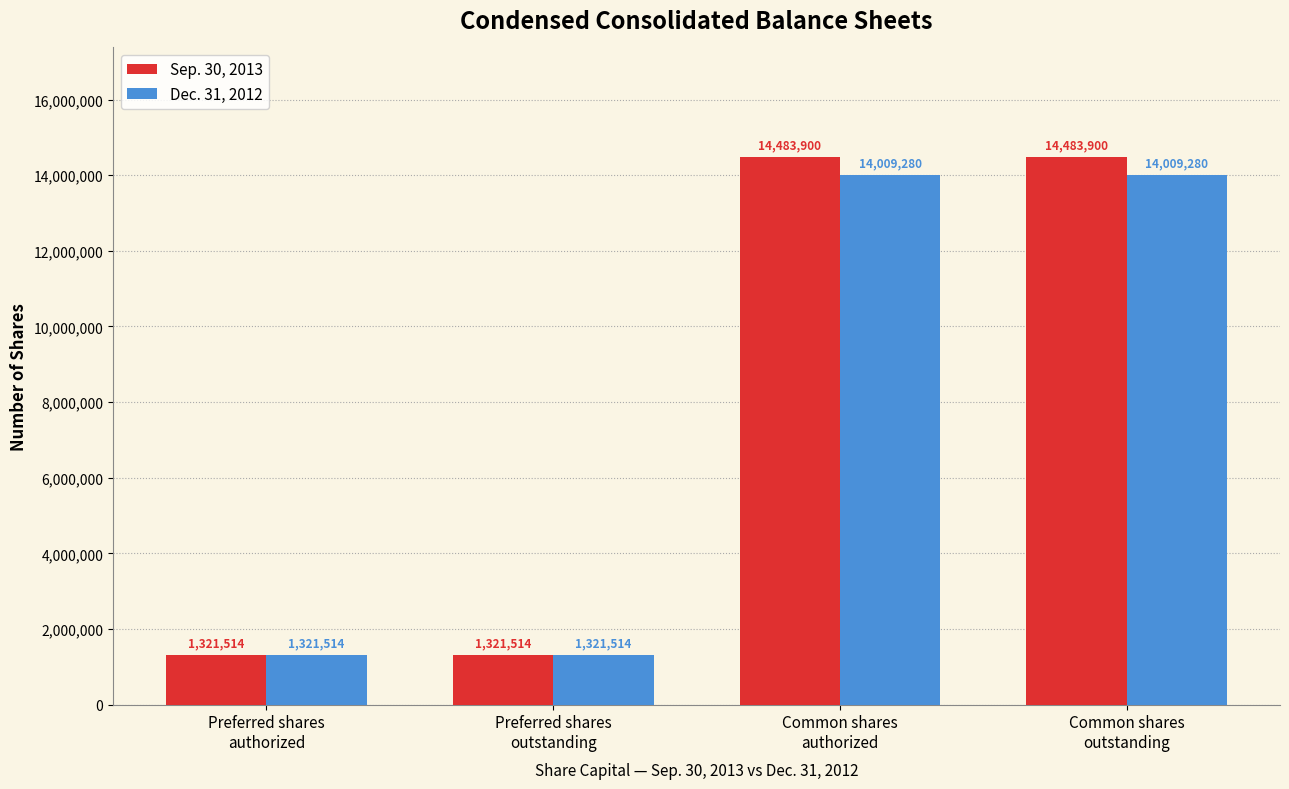

Which series has the widest spread of values?

Sep. 30, 2013